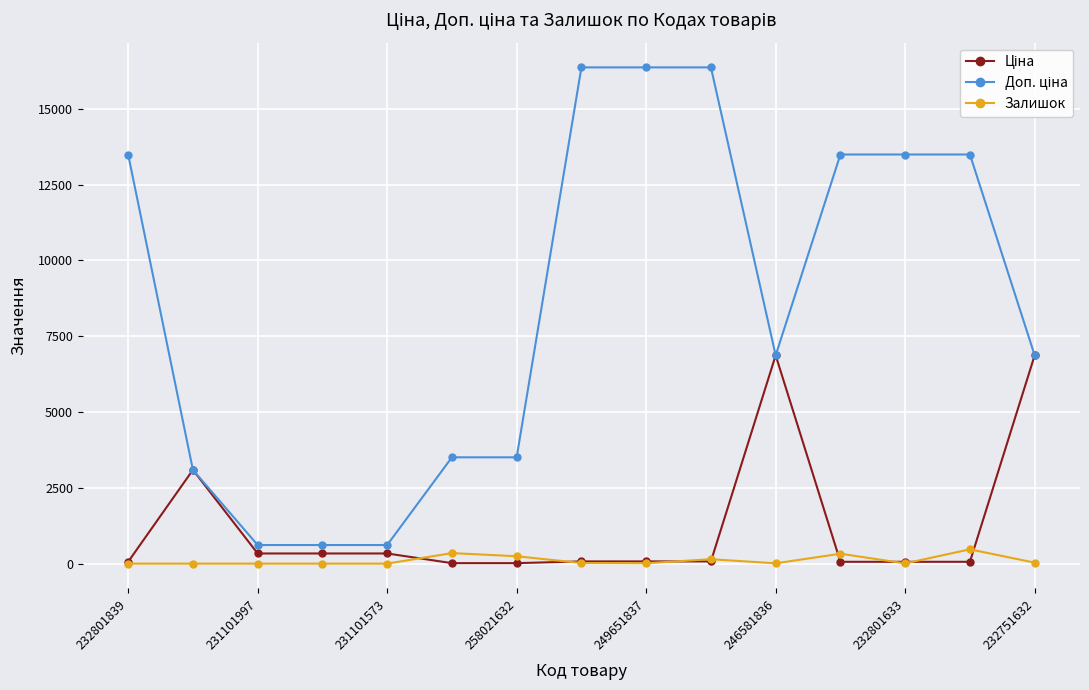

What is the maximum value shown in the chart?

16366.5